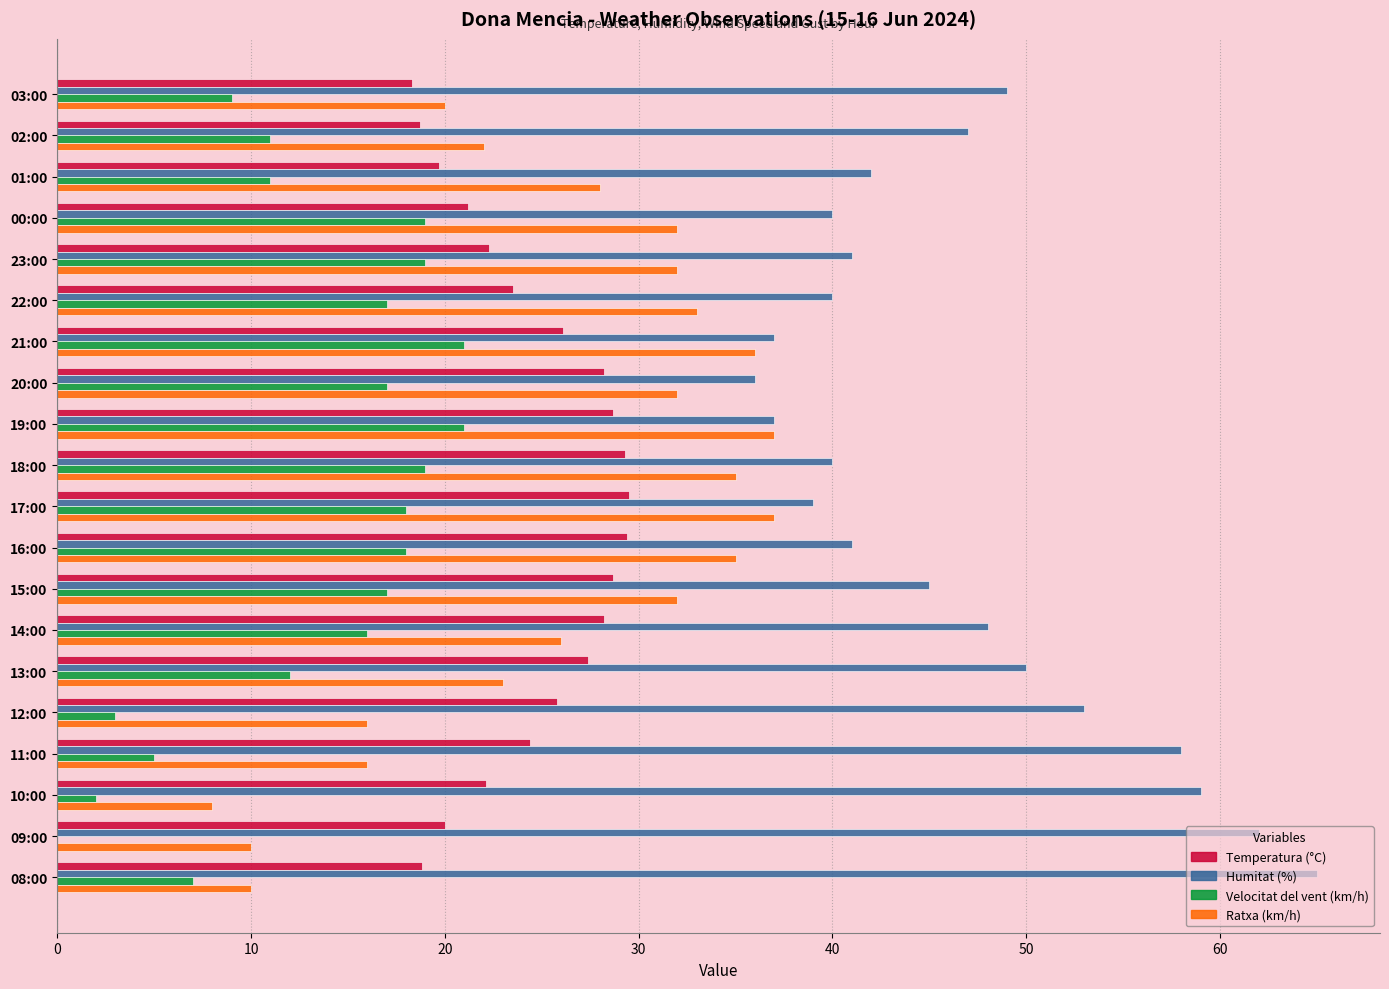

What is the average value of the Ratxa (km/h) series?

26.0